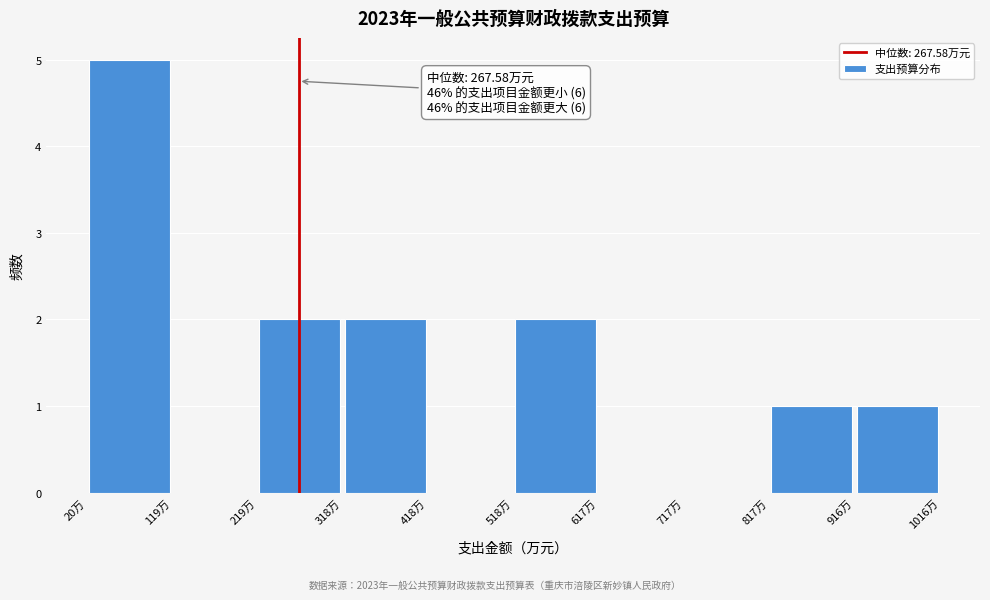

Over which range of the x-axis is the bar tallest?

20 to 120